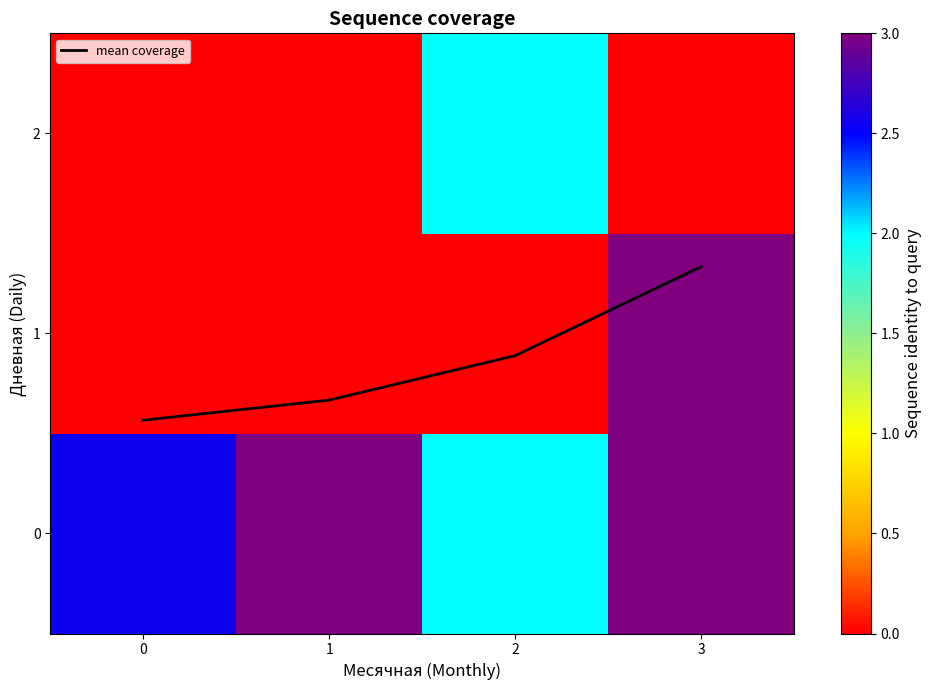

The value of mean coverage at 2 is 1.5. True or false?

False